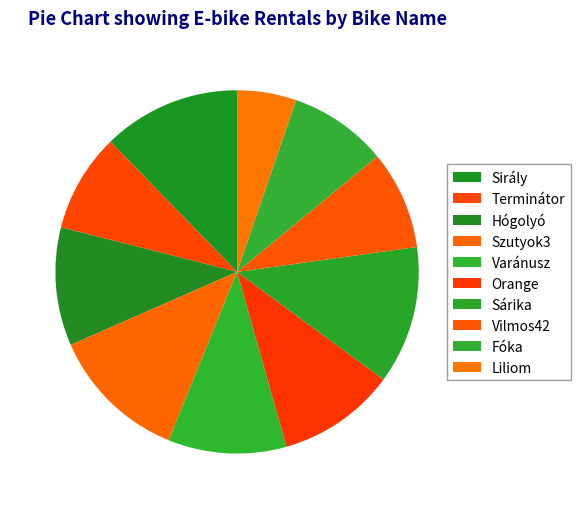

Between Hógolyó and Orange, which is larger?

Hógolyó